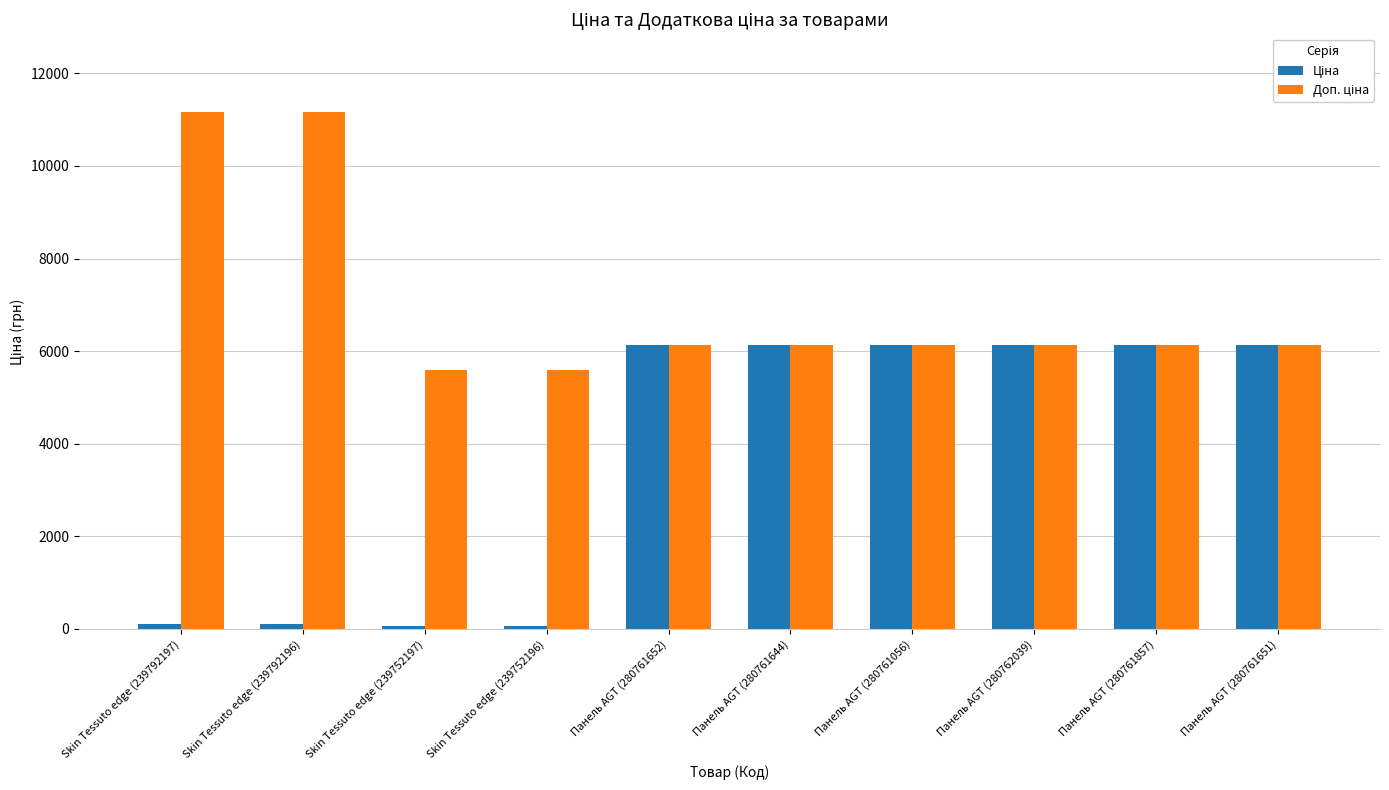

What is the greatest value displayed?

11169.0